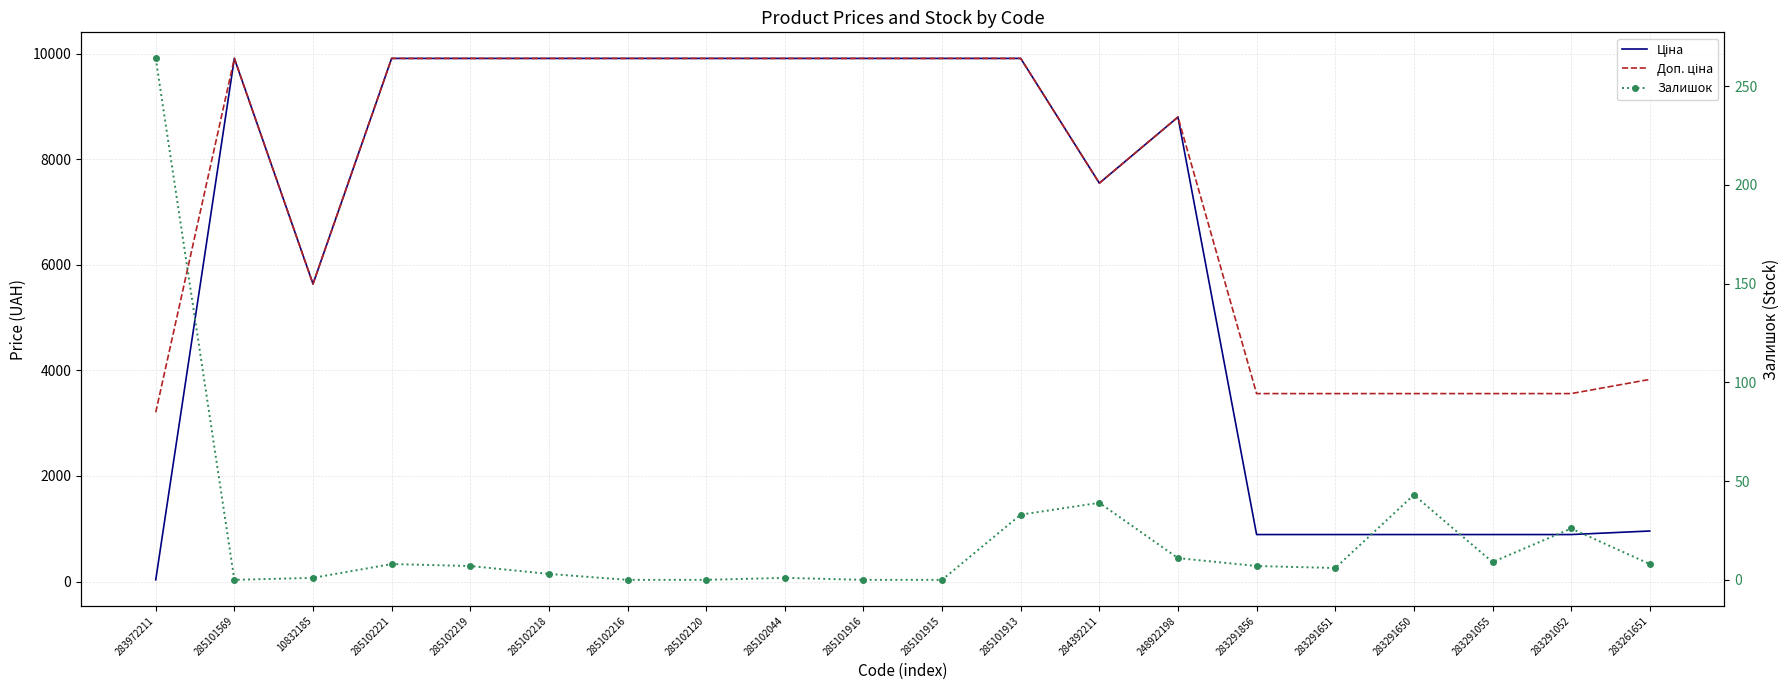

What are all the series names shown in the legend?

Ціна, Доп. ціна, Залишок